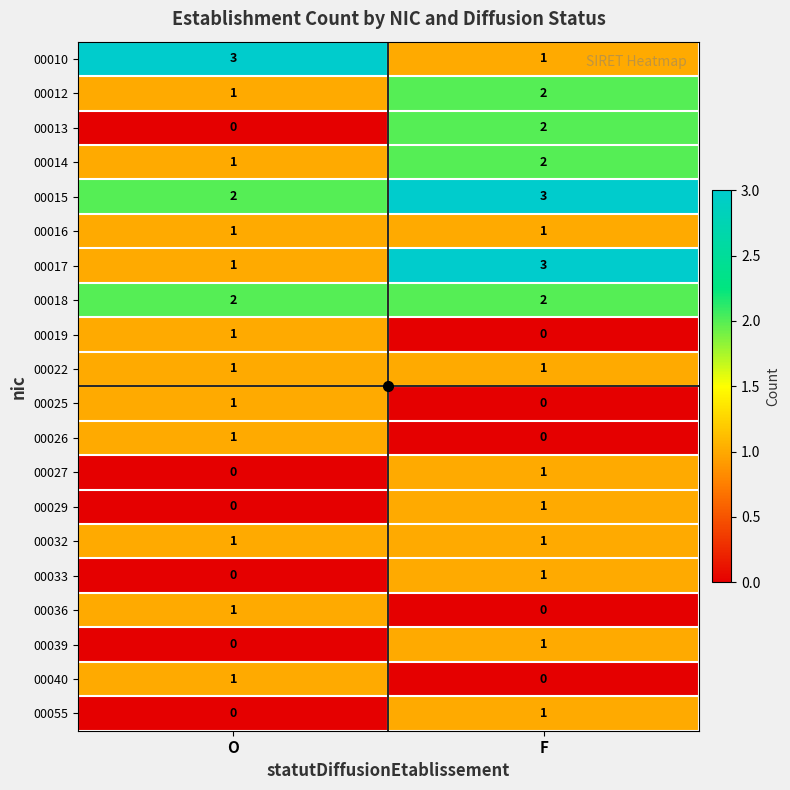

True or false: 00027 has a value of -1 at O.

False